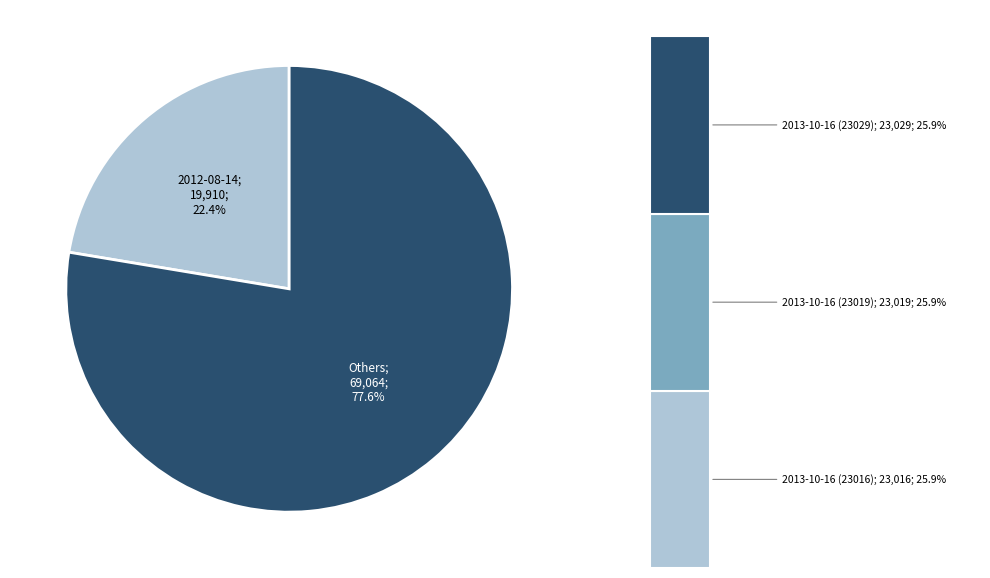

Which slice is the smallest?

2012-08-14